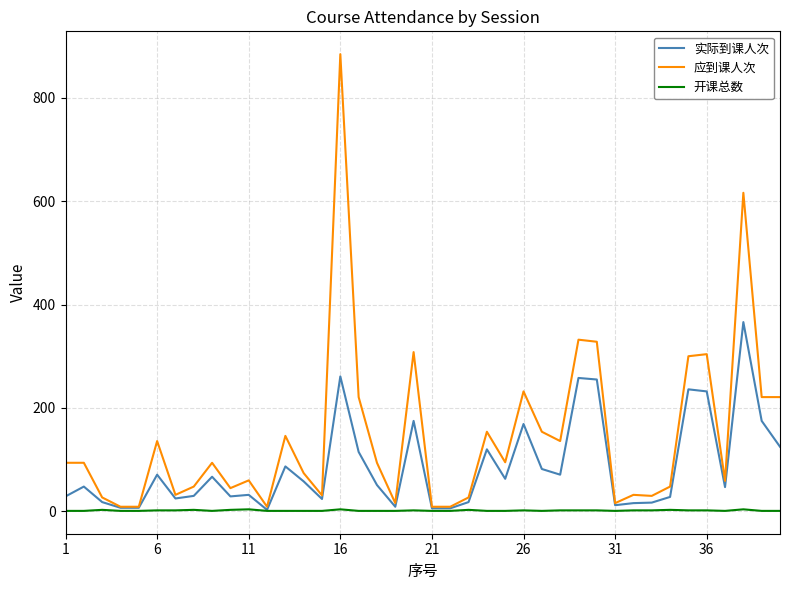

List the series in order of their peak value, highest first.

应到课人次, 实际到课人次, 开课总数